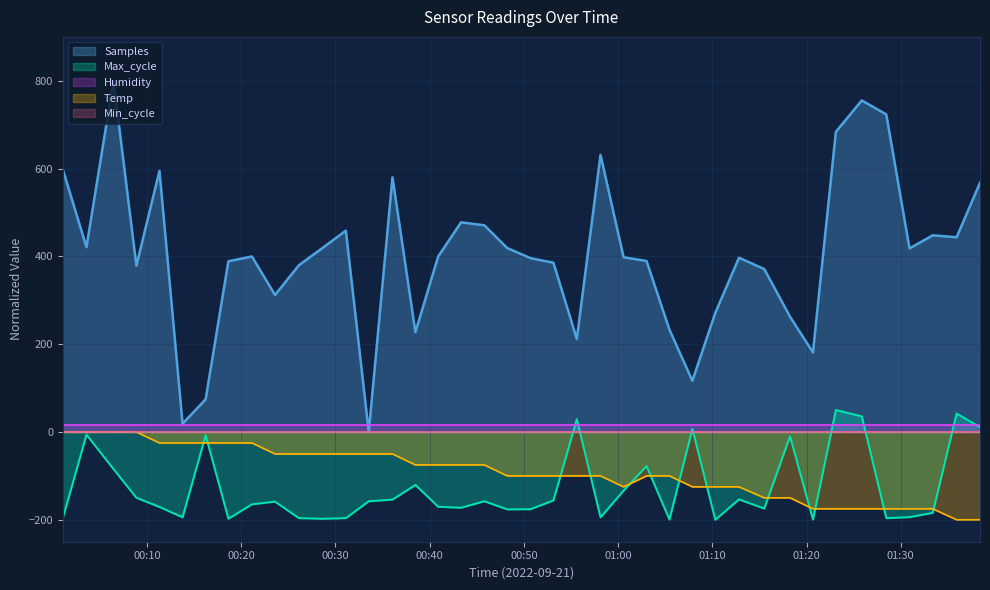

Where is Samples nearest to the value 400?

2022/09/21 00:21:08